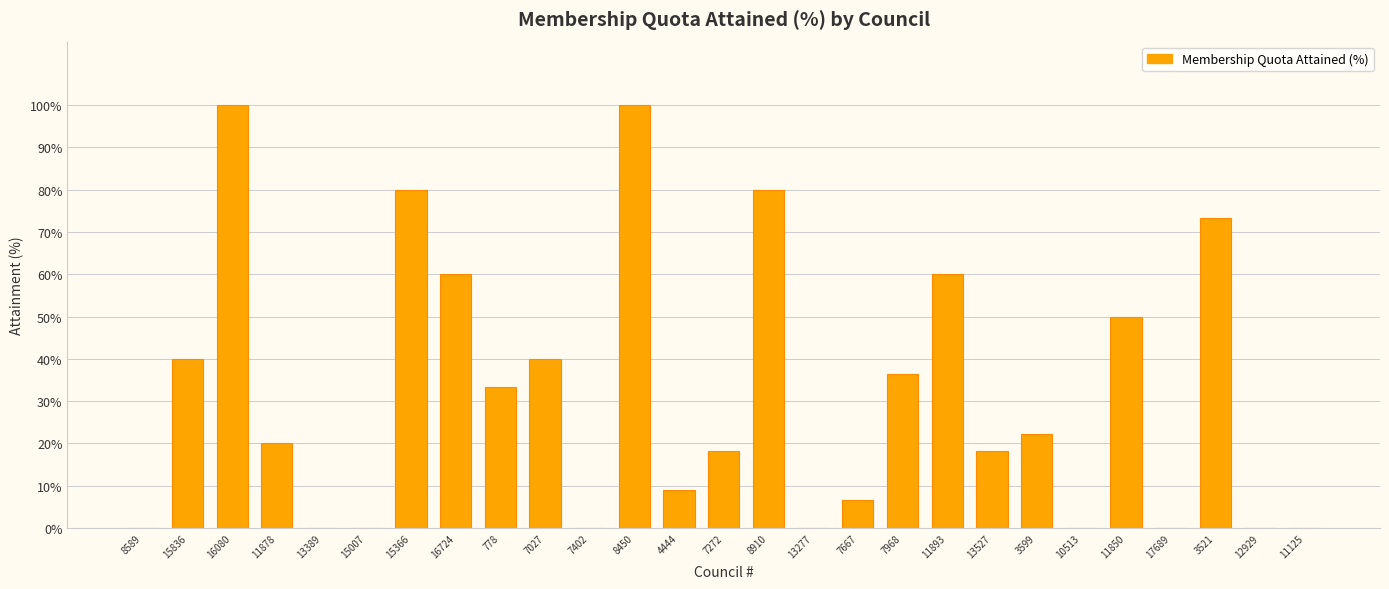

What is the maximum value shown in the chart?

100.0